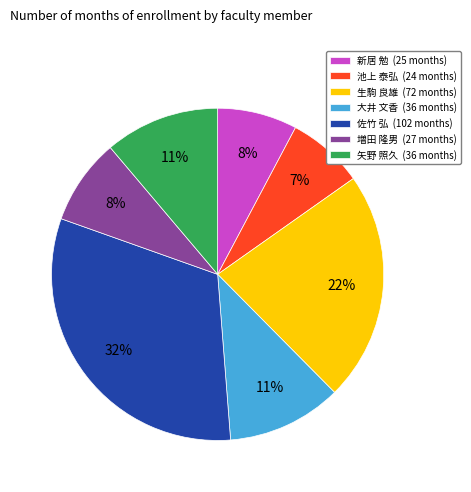

Combined, do 増田 隆男 and 大井 文香 account for over 50%?

No